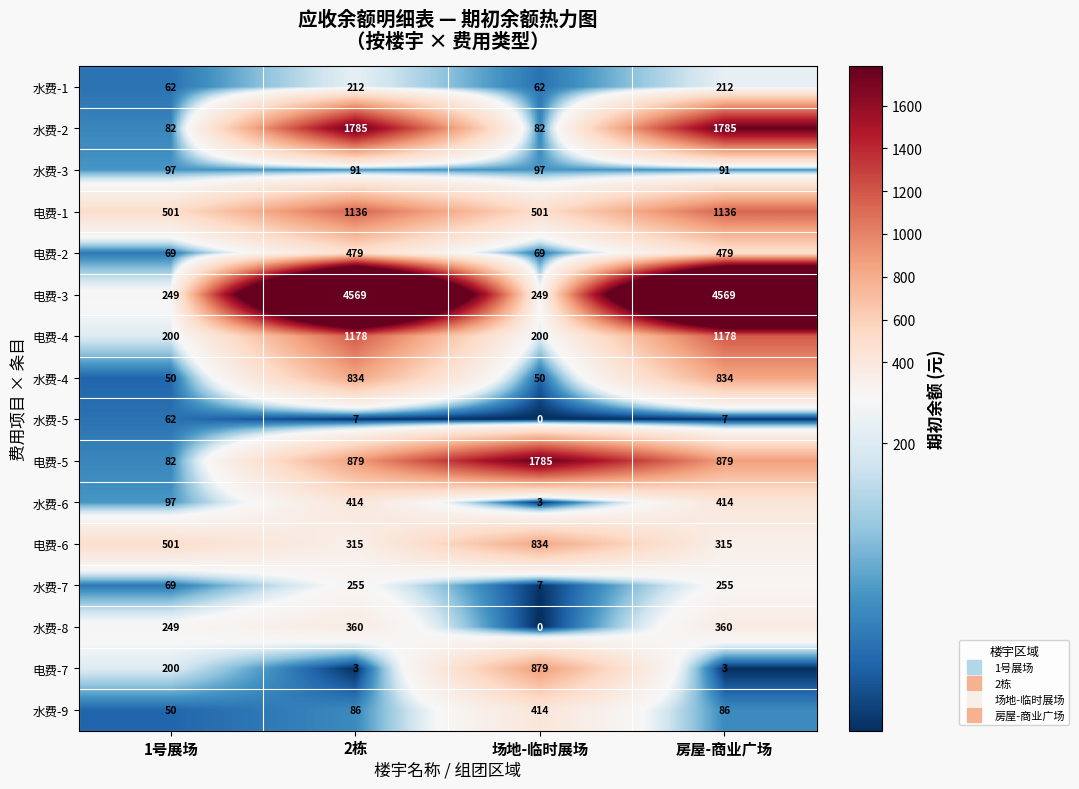

How many data points does each series have?

4